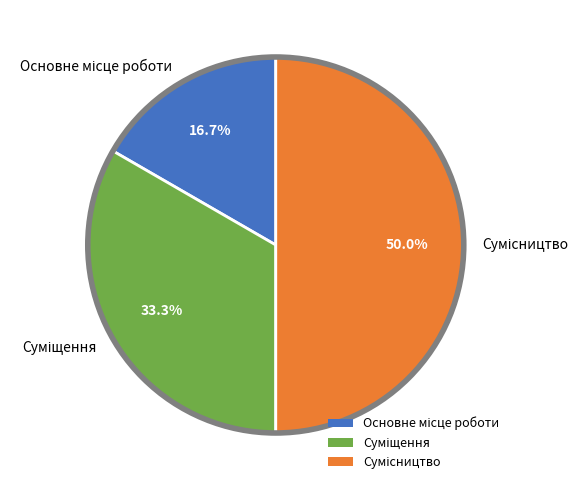

Does any single category account for the majority?

No